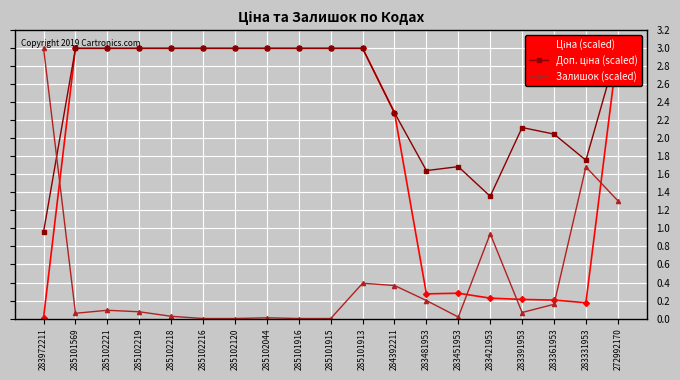

Is the value of Доп. ціна (scaled) at 285102216 greater than the value of Ціна (scaled) at 285102221?

No